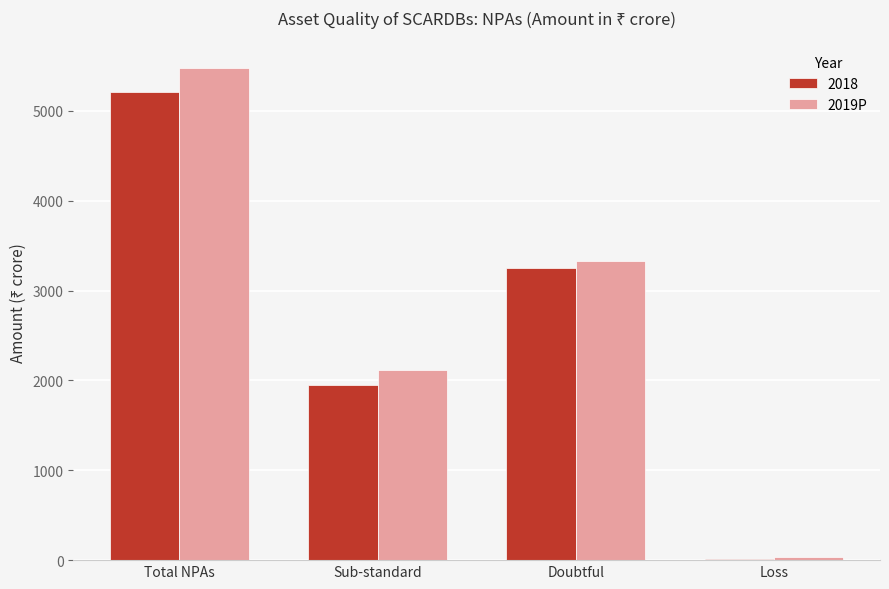

Reading right to left, list all the values displayed in this chart.

2018: Loss=9	Doubtful=3252	Sub-standard=1944	Total NPAs=5206
2019P: Loss=34	Doubtful=3325	Sub-standard=2118	Total NPAs=5477